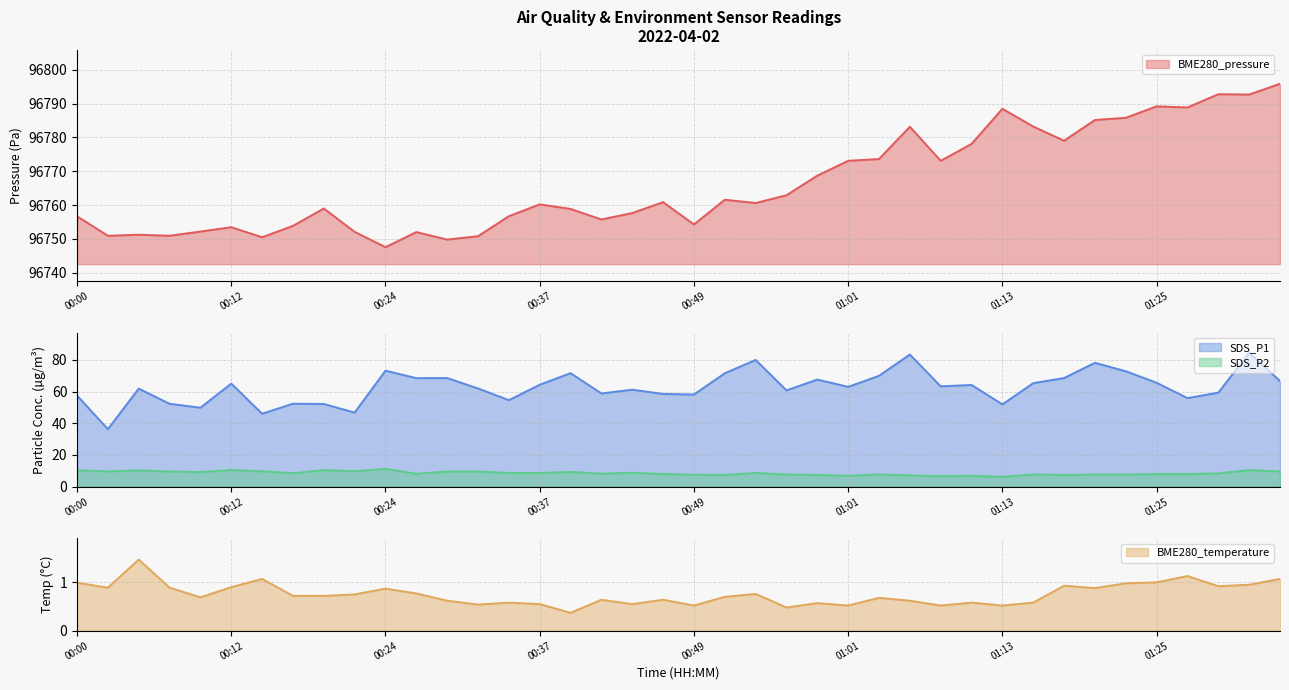

True or false: BME280_temperature has a value of 0.9 at 01:18.

True